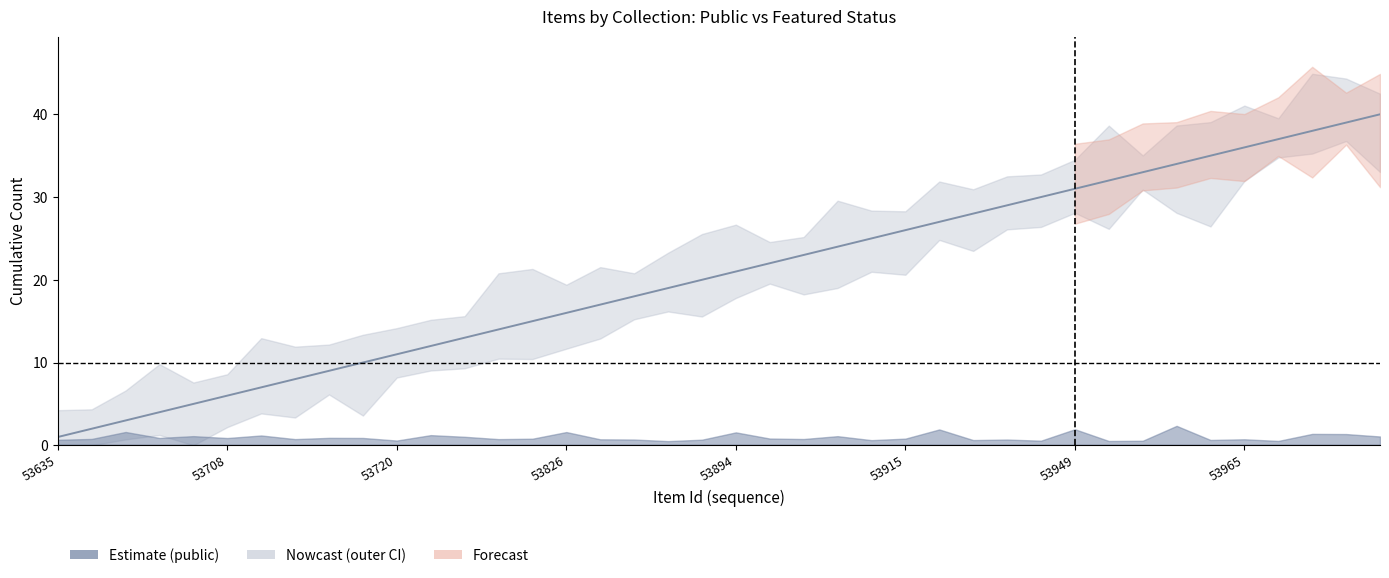

At which label does public (centre) reach its peak?

39